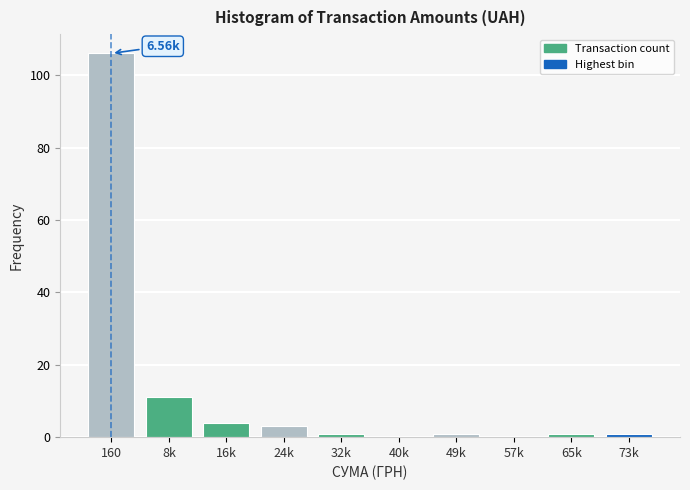

What is the sum of all values?

128